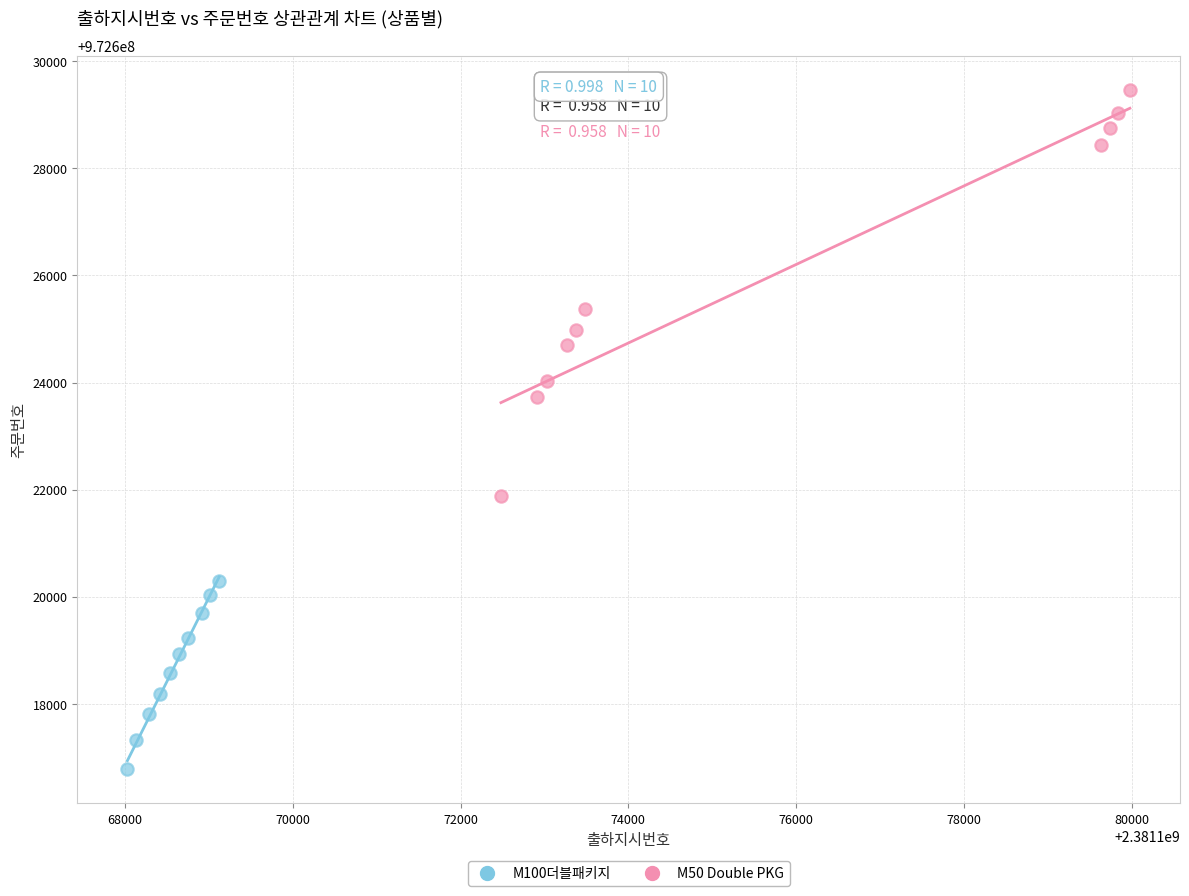

Which series has the largest Y range (max minus min)?

M50 Double PKG